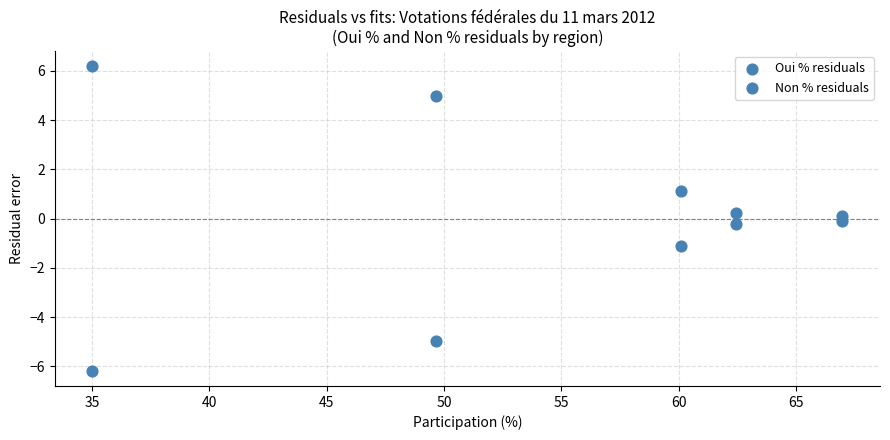

Count the number of points in this scatter plot.

10